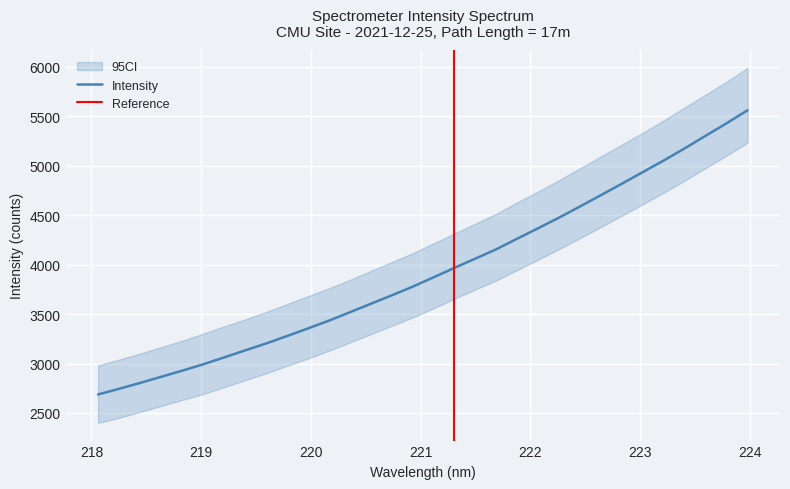

How many data points are above 3870?

16